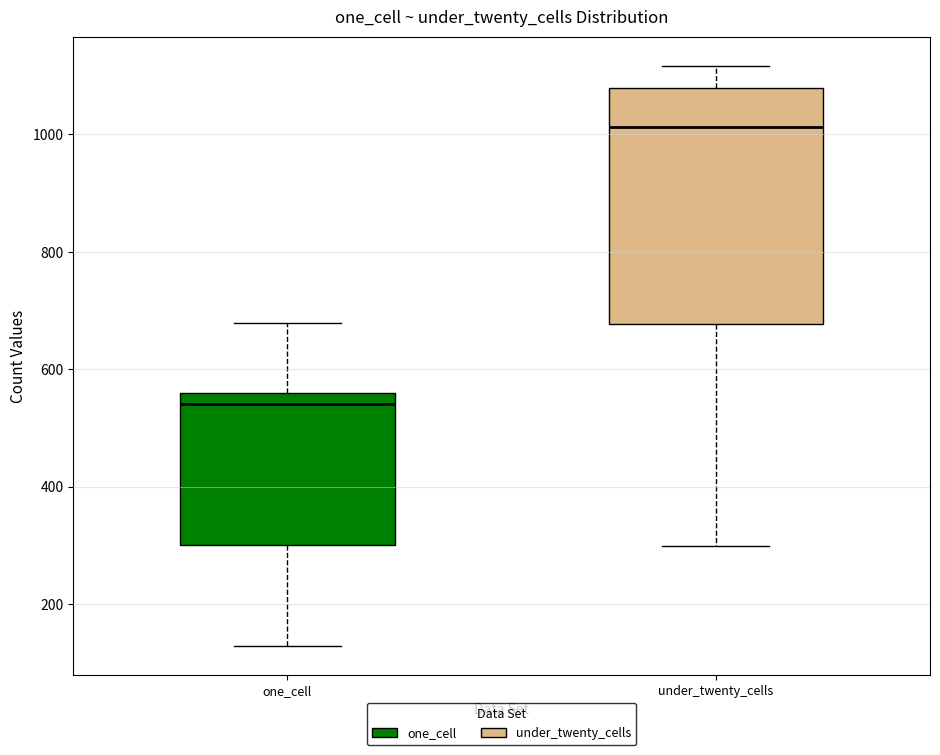

Where does the lower whisker of the box for one_cell end on the y-axis? The values are not printed on the chart, so give them approximately, as read against the axis.

120